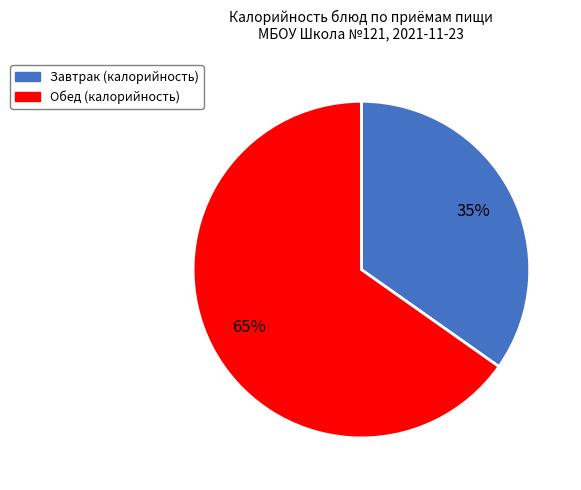

How many slices are in this pie chart?

2